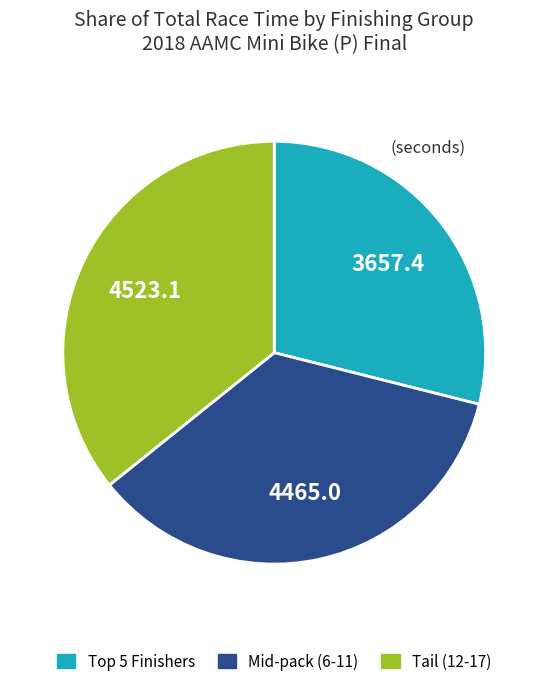

Is the sum of Tail (12-17) and Mid-pack (6-11) greater than half?

Yes